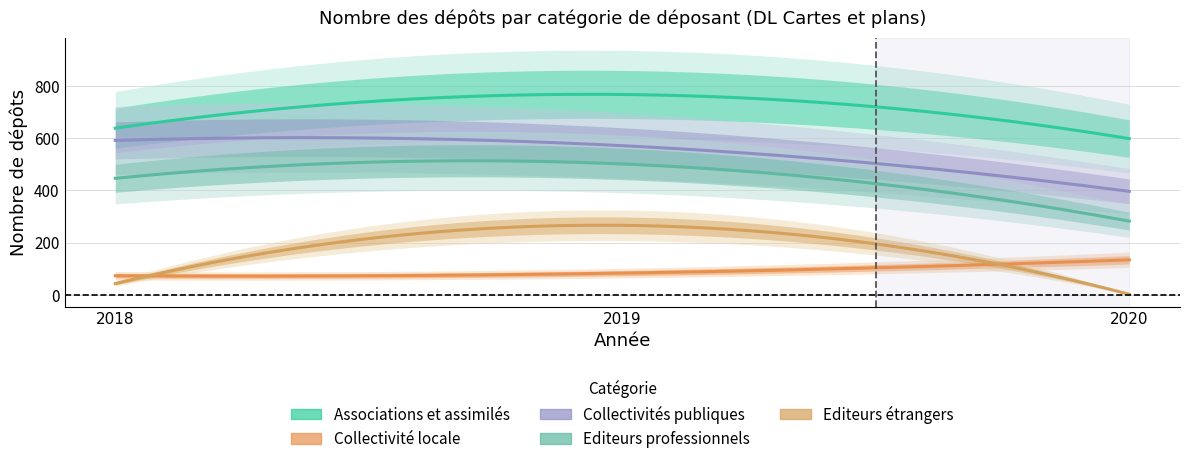

What is the value of the Associations et assimilés point at the 1st from the left?

638